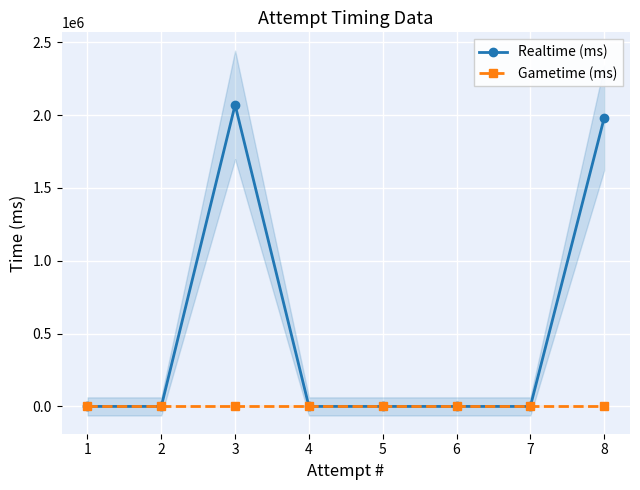

Between 5 and 8, which series saw the biggest shift?

Realtime (ms)